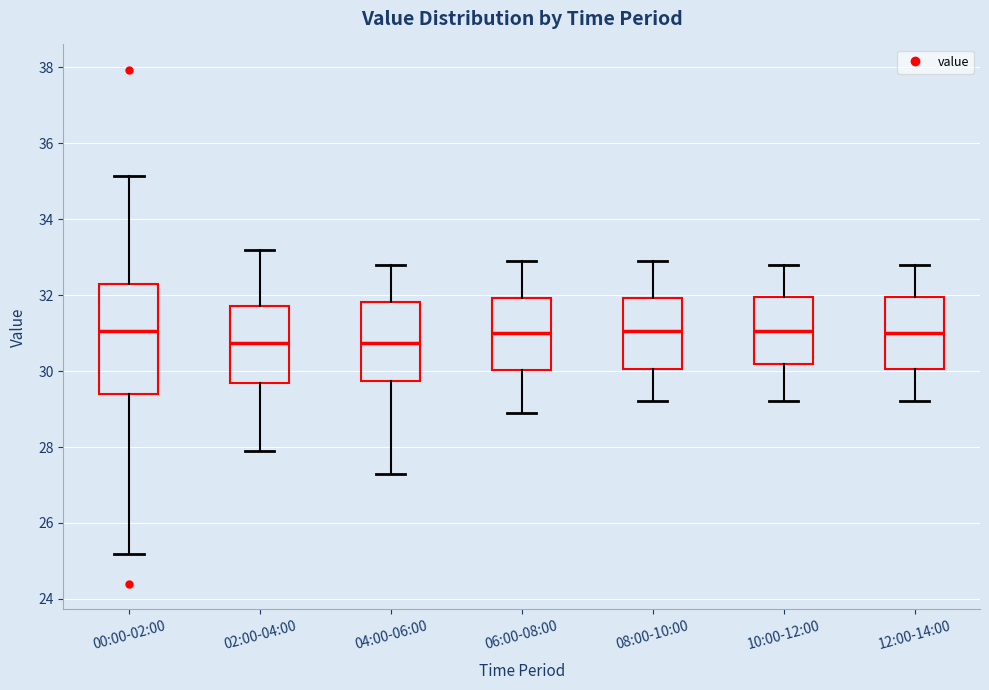

Reading left to right, read every box against the y-axis: the position of its median line, the range the box covers, and the ends of its whiskers. The values are not printed on the chart, so give them approximately, as read against the axis.

00:00-02:00: median 31.0, box 29.4 to 32.4, whiskers 25.2 to 35.2
02:00-04:00: median 30.8, box 29.6 to 31.8, whiskers 28.0 to 33.2
04:00-06:00: median 30.8, box 29.8 to 31.8, whiskers 27.4 to 32.8
06:00-08:00: median 31.0, box 30.0 to 32.0, whiskers 29.0 to 33.0
08:00-10:00: median 31.0, box 30.0 to 32.0, whiskers 29.2 to 33.0
10:00-12:00: median 31.0, box 30.2 to 32.0, whiskers 29.2 to 32.8
12:00-14:00: median 31.0, box 30.0 to 32.0, whiskers 29.2 to 32.8